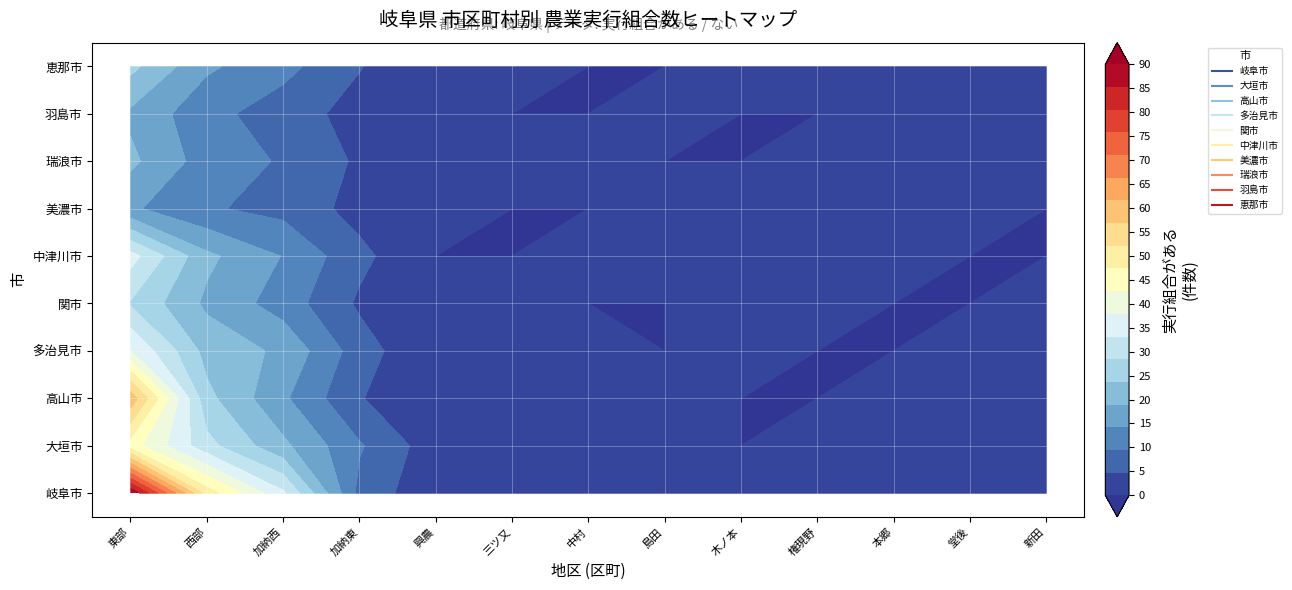

What is the sum of the 岐阜市 values at 東部 and 加納東?

98